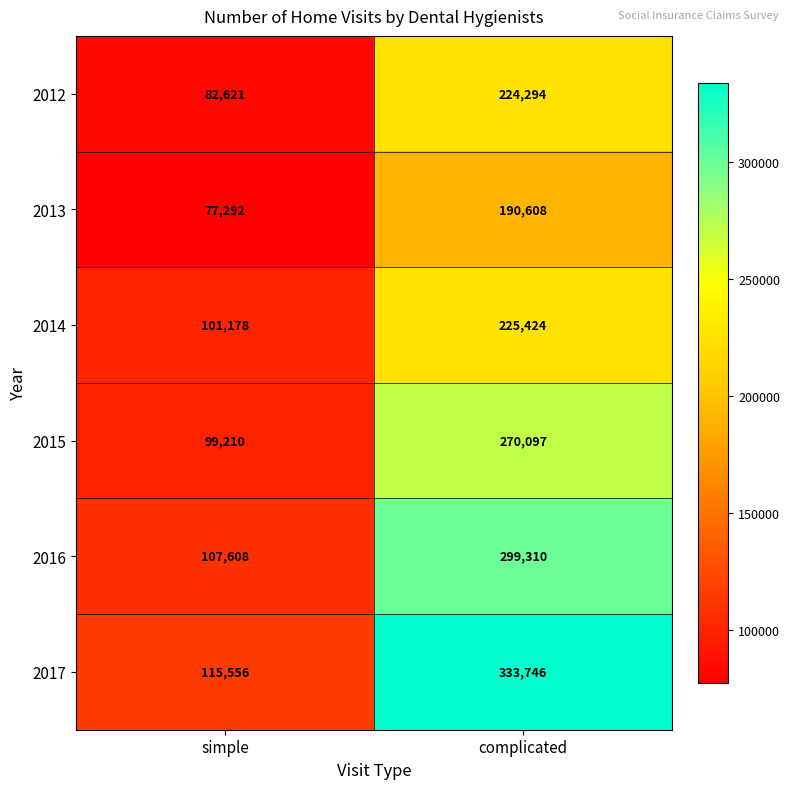

What is the sum of all 2016 values?

406918